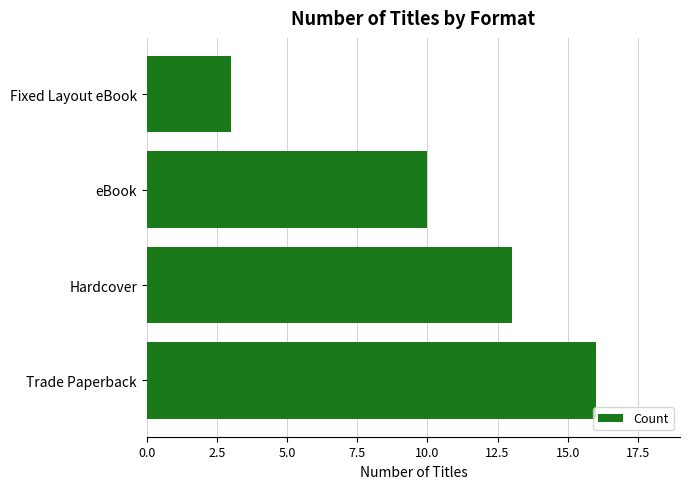

What is the change in value from Hardcover to eBook?

-3